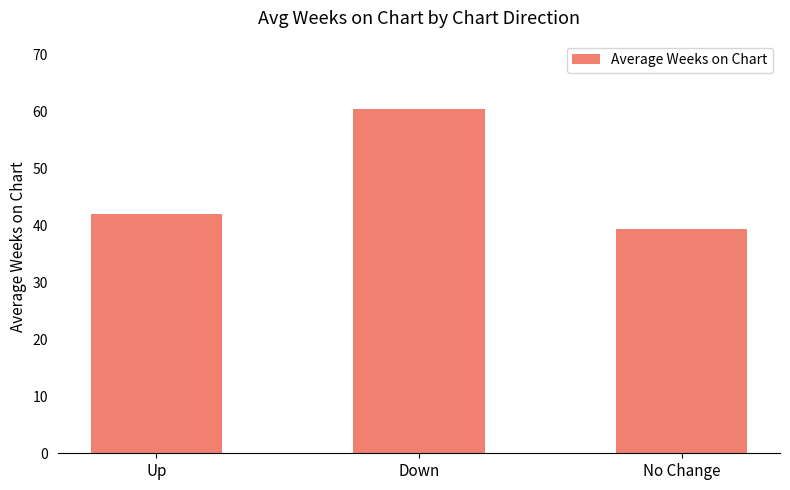

What is the sum of the values at Up and No Change?

81.3